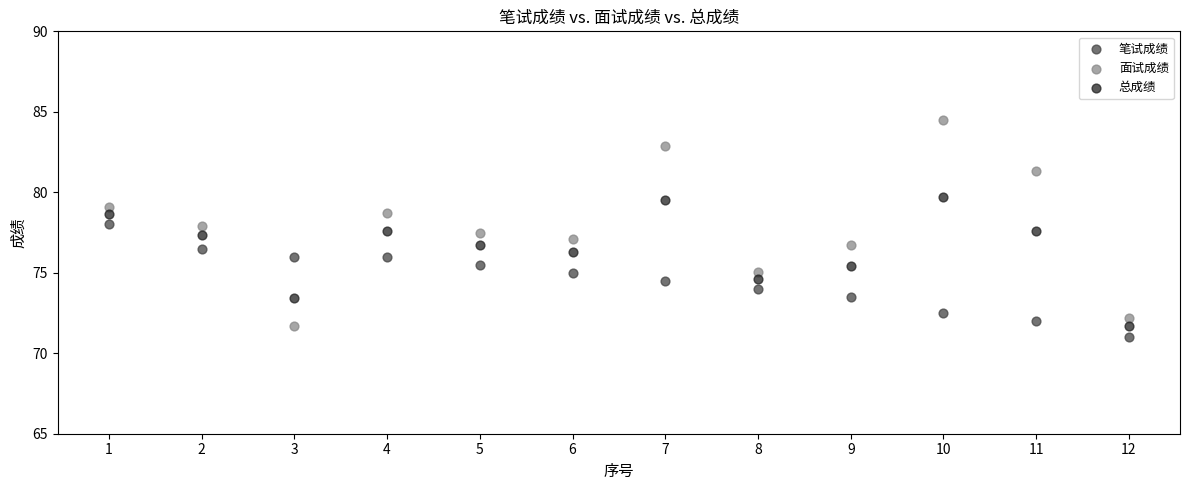

Which series has the widest spread of Y values?

面试成绩